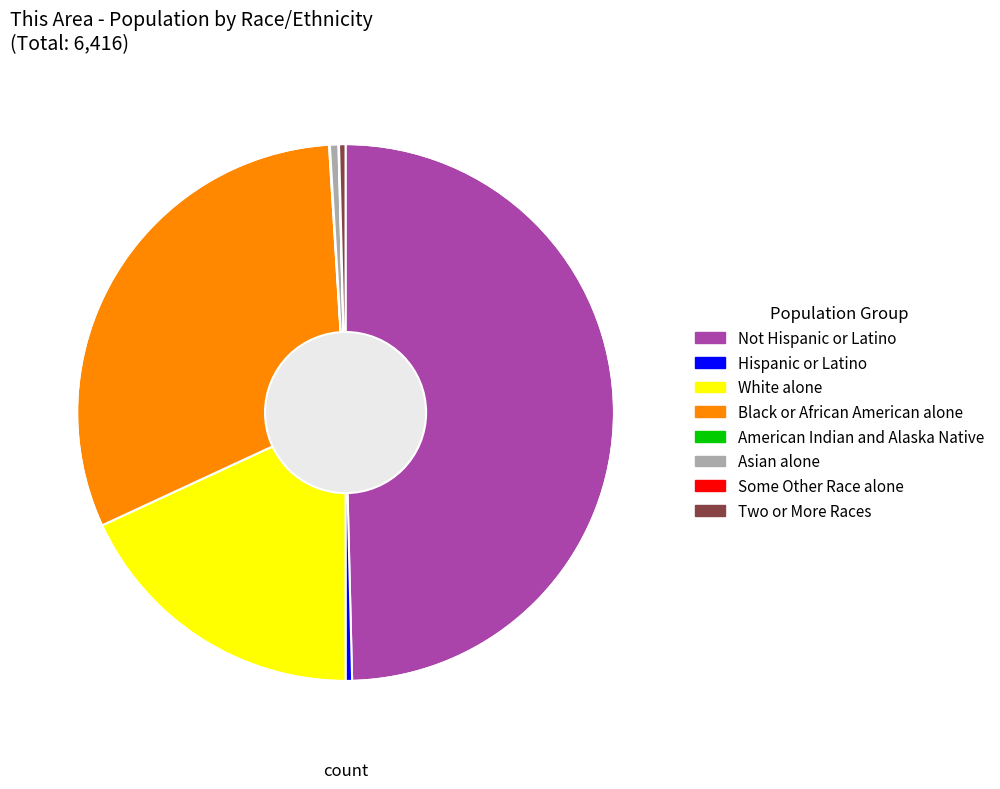

Is the sum of White alone and Black or African American alone greater than half?

No